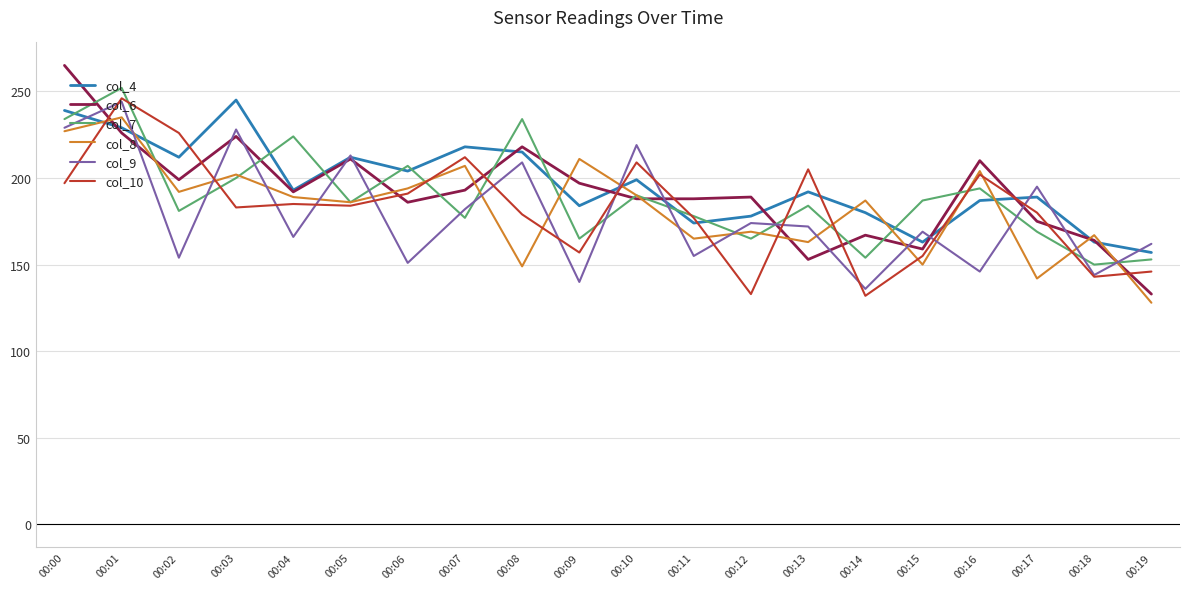

What is the total value across all series at 00:01?

1432